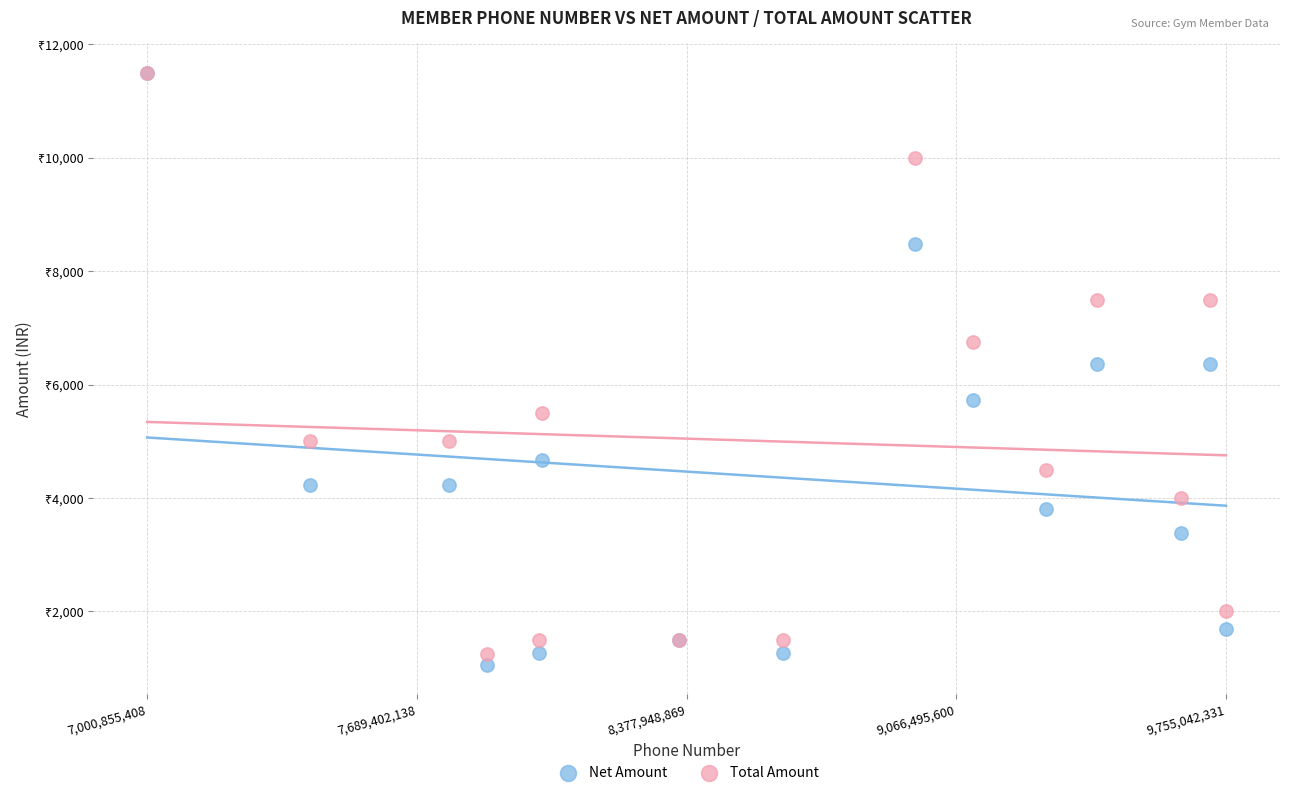

What are all the series names shown in the legend?

Net Amount, Total Amount